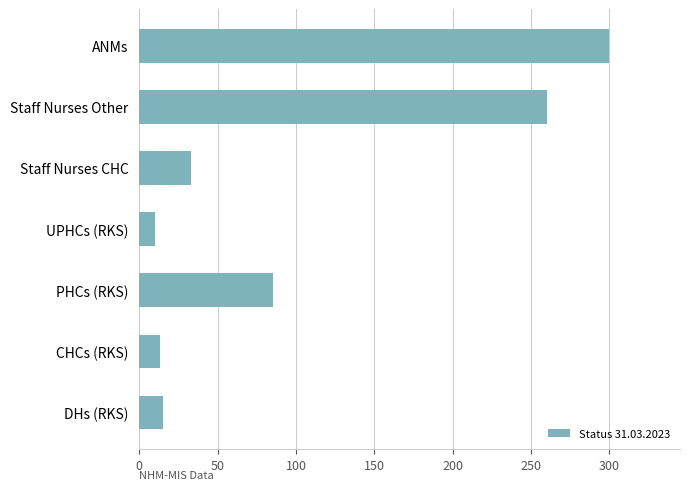

What is the difference between the second highest and second lowest values?

247